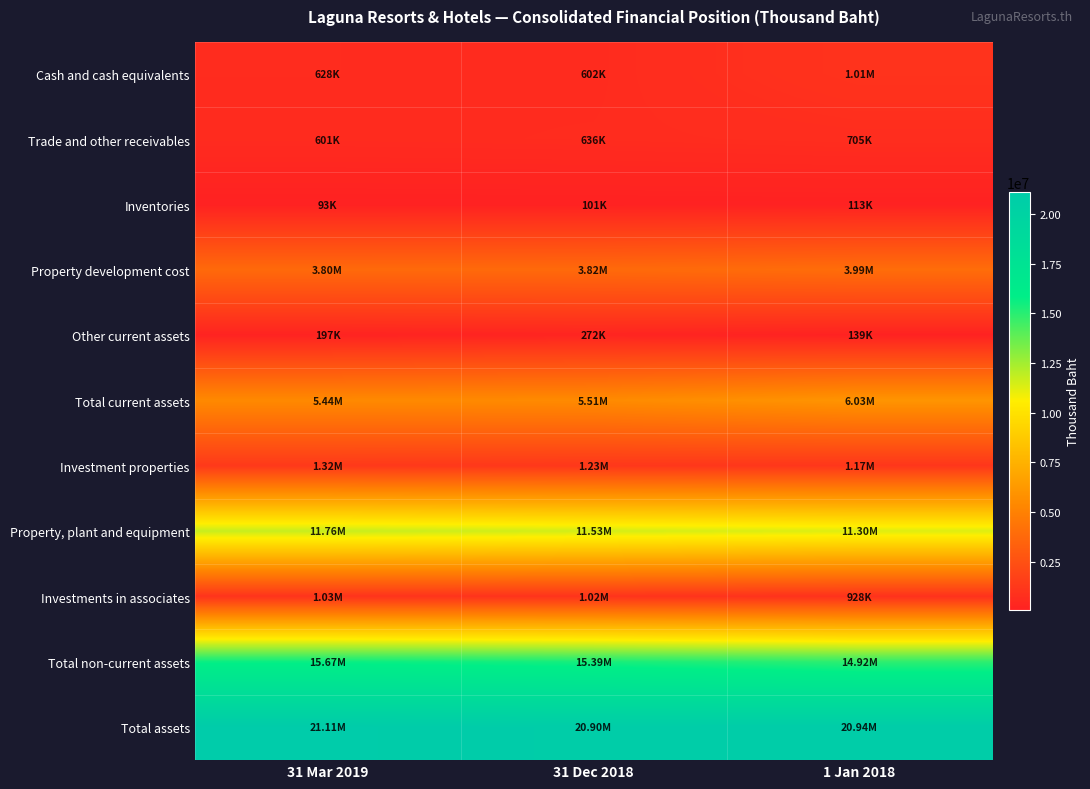

Reading right to left, list all the values displayed in this chart.

Cash and cash equivalents: 1 Jan 2018=1009981	31 Dec 2018=601678	31 Mar 2019=628453
Trade and other receivables: 1 Jan 2018=704568	31 Dec 2018=636051	31 Mar 2019=601183
Inventories: 1 Jan 2018=112598	31 Dec 2018=101117	31 Mar 2019=93279
Property development cost: 1 Jan 2018=3985979	31 Dec 2018=3815340	31 Mar 2019=3803529
Other current assets: 1 Jan 2018=138879	31 Dec 2018=271723	31 Mar 2019=196617
Total current assets: 1 Jan 2018=6026169	31 Dec 2018=5510676	31 Mar 2019=5444153
Investment properties: 1 Jan 2018=1165334	31 Dec 2018=1233351	31 Mar 2019=1316670
Property, plant and equipment: 1 Jan 2018=11299858	31 Dec 2018=11526679	31 Mar 2019=11758424
Investments in associates: 1 Jan 2018=928399	31 Dec 2018=1015217	31 Mar 2019=1028076
Total non-current assets: 1 Jan 2018=14918696	31 Dec 2018=15392358	31 Mar 2019=15669811
Total assets: 1 Jan 2018=20944865	31 Dec 2018=20903034	31 Mar 2019=21113964